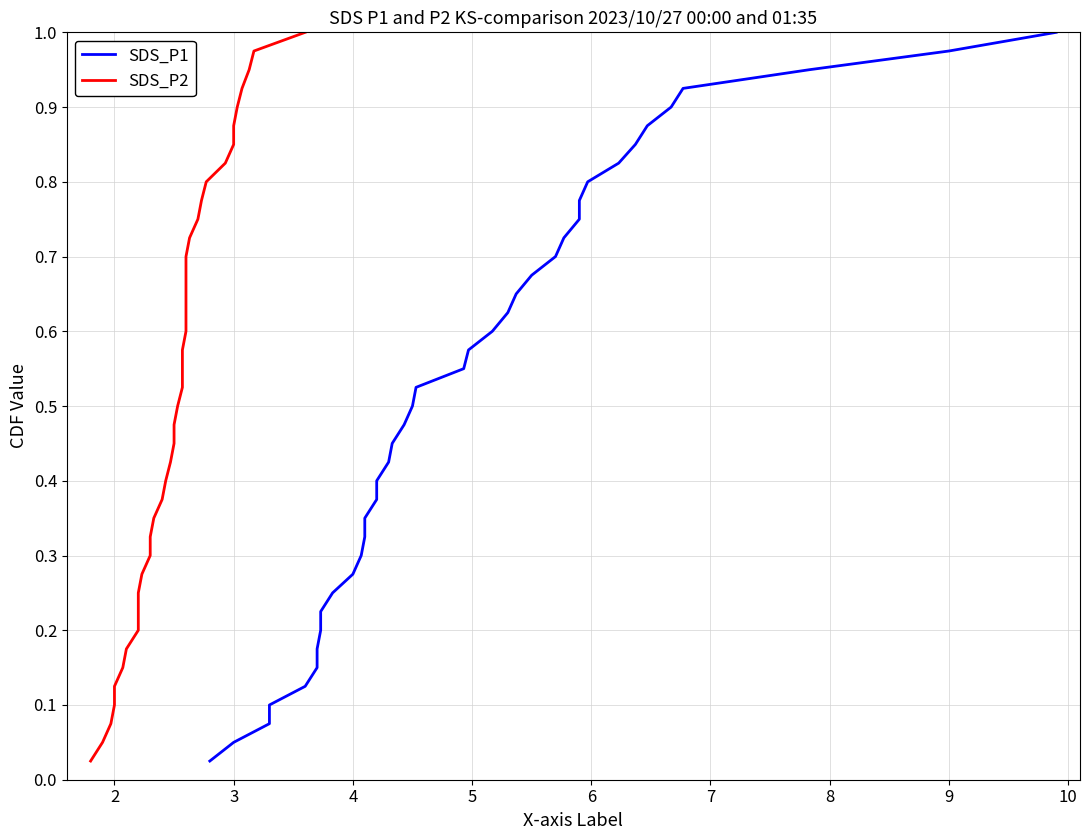

What is the difference between the SDS_P1 values at 14 and 1?

0.3